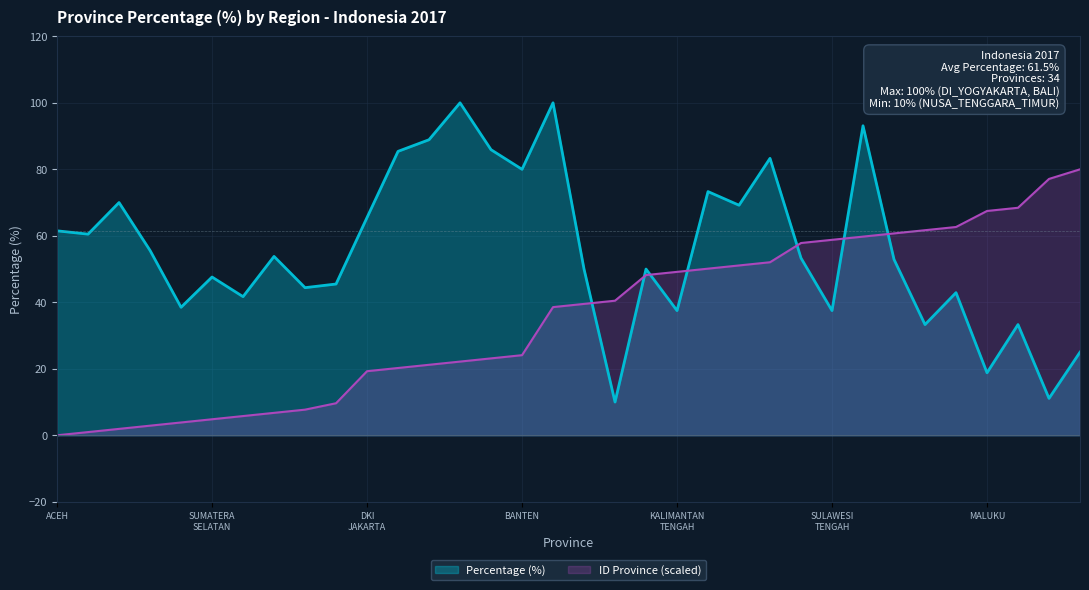

Rank the series at BENGKULU from lowest to highest value.

ID Province, Percentage (%)